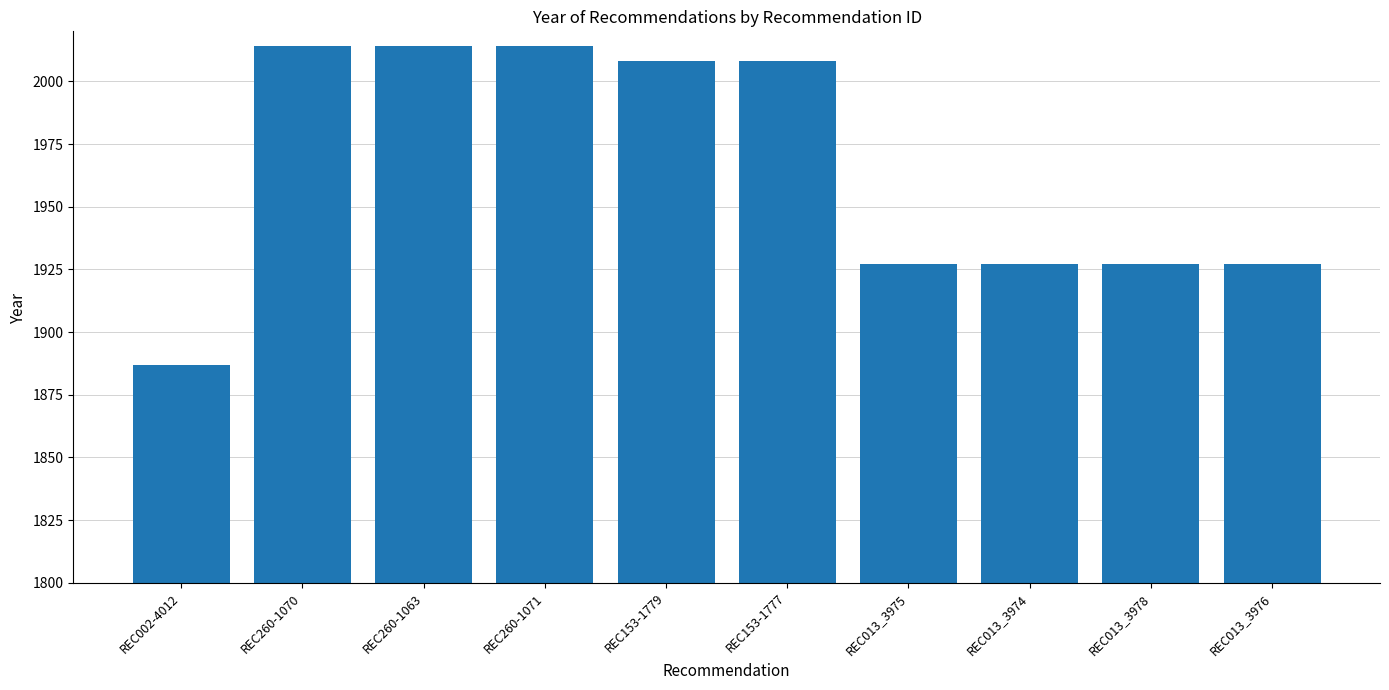

What is the label of the 6th bar from the left?

REC153-1777